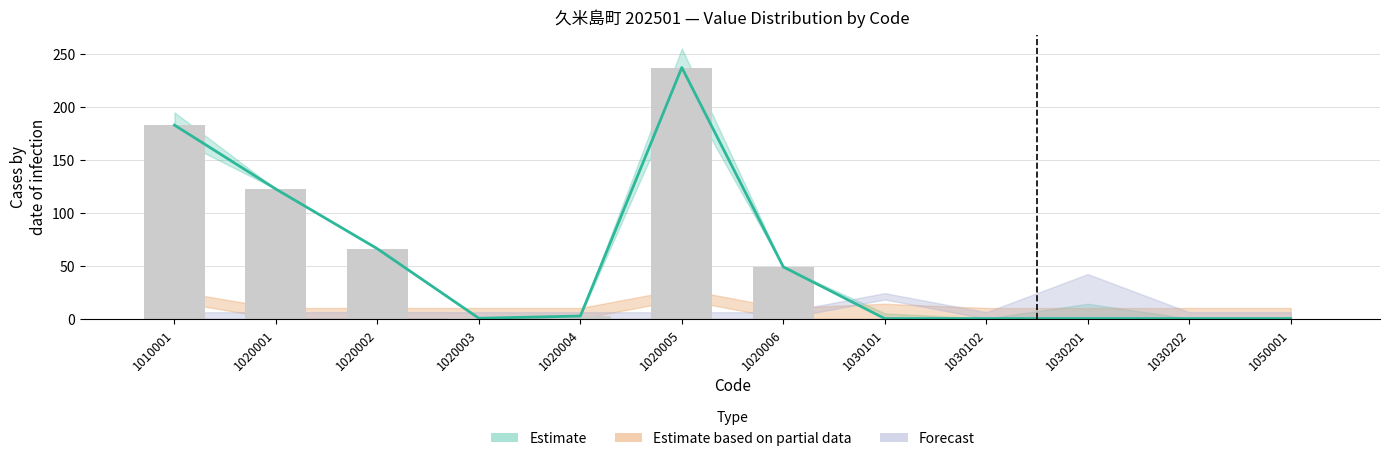

What is the difference between the second highest and second lowest values in the col_3 (bar) series?

182.6